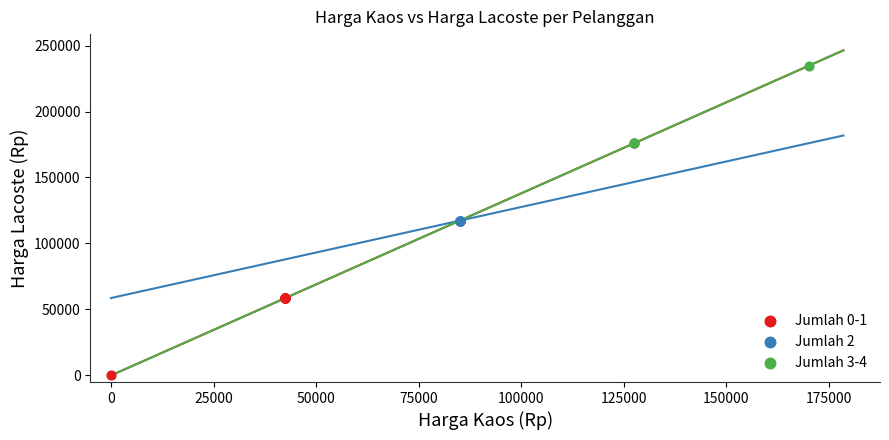

Which series contains the lowest Y value?

Jumlah 0-1